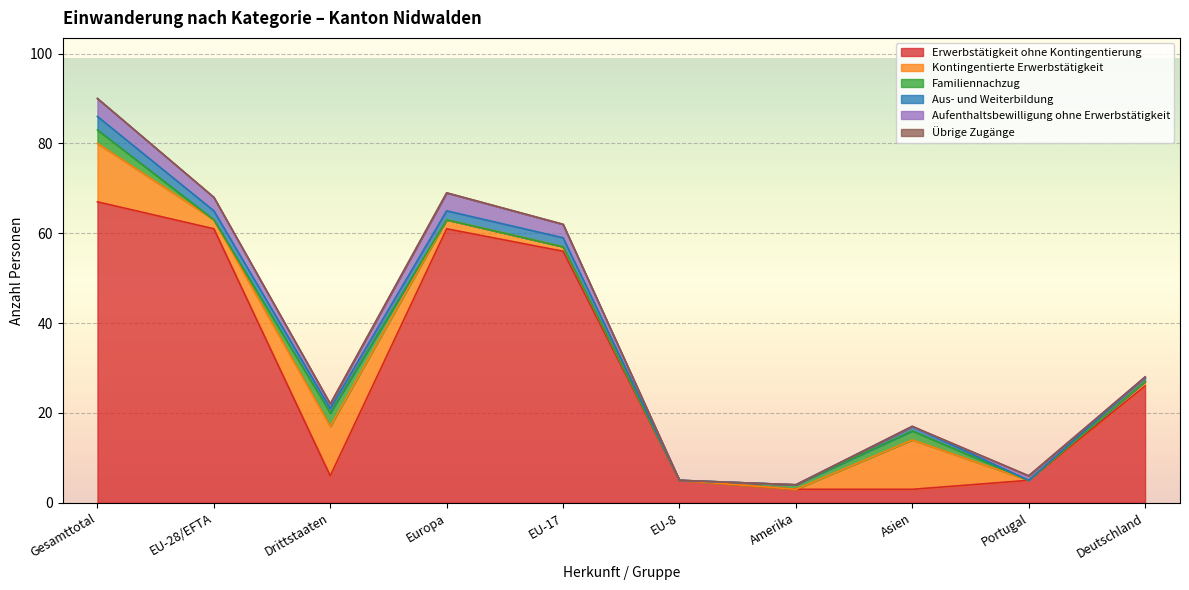

Which has a higher value, Portugal or Deutschland?

Deutschland